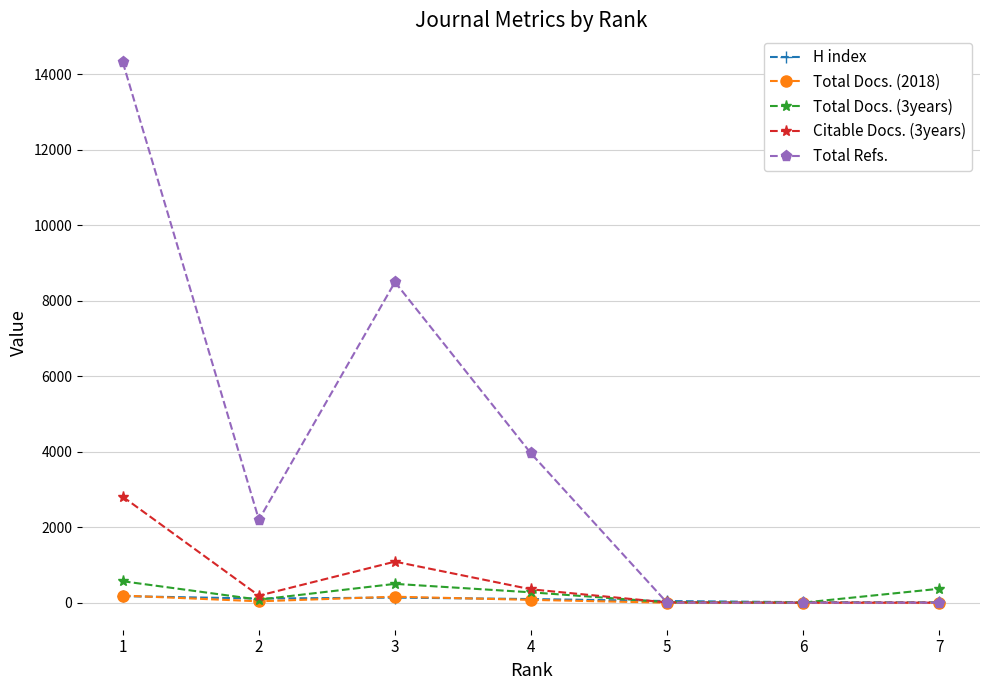

Which series has the largest total across all categories?

Total Refs.